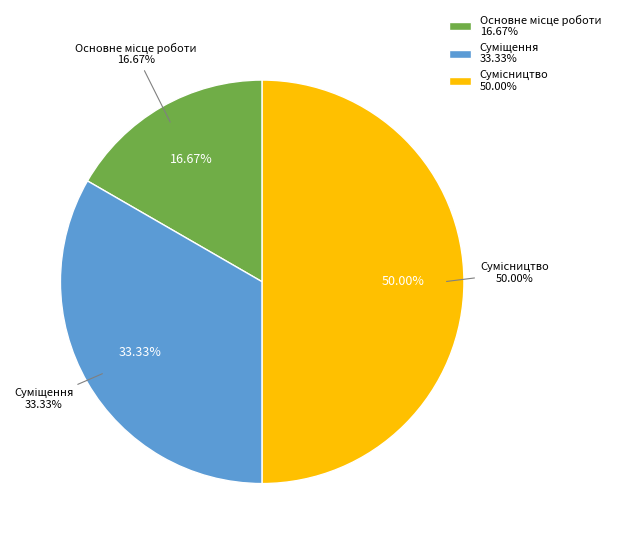

Which has a higher value, Основне місце роботи or Суміщення?

Суміщення